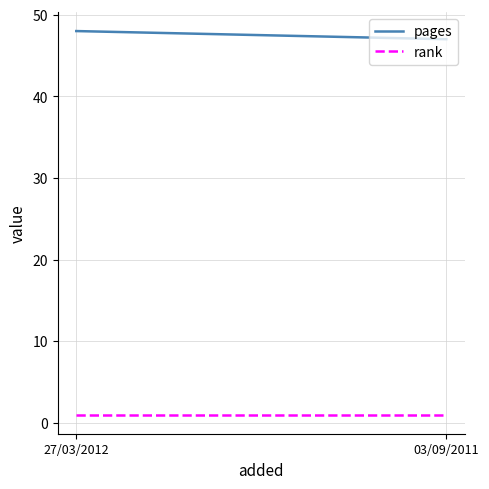

What are all the series names shown in the legend?

pages, rank